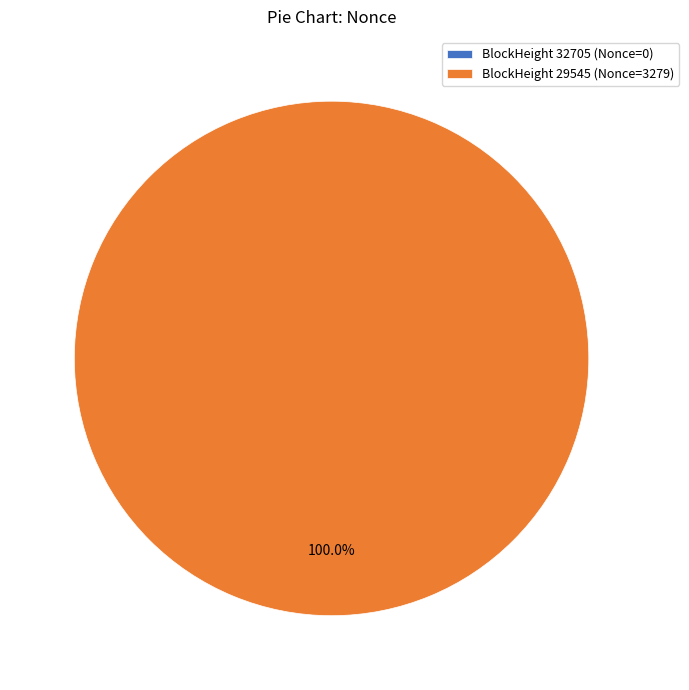

The 29545 slice represents 99% of the pie. True or false?

False